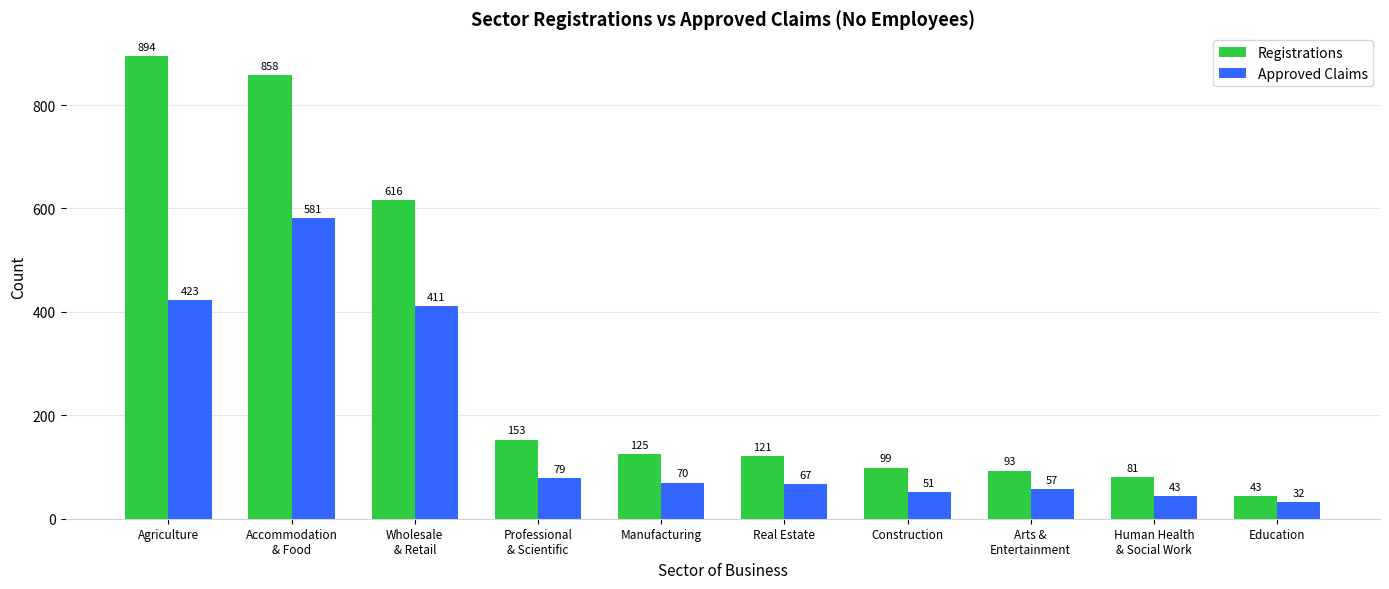

How many distinct data groups are displayed?

2